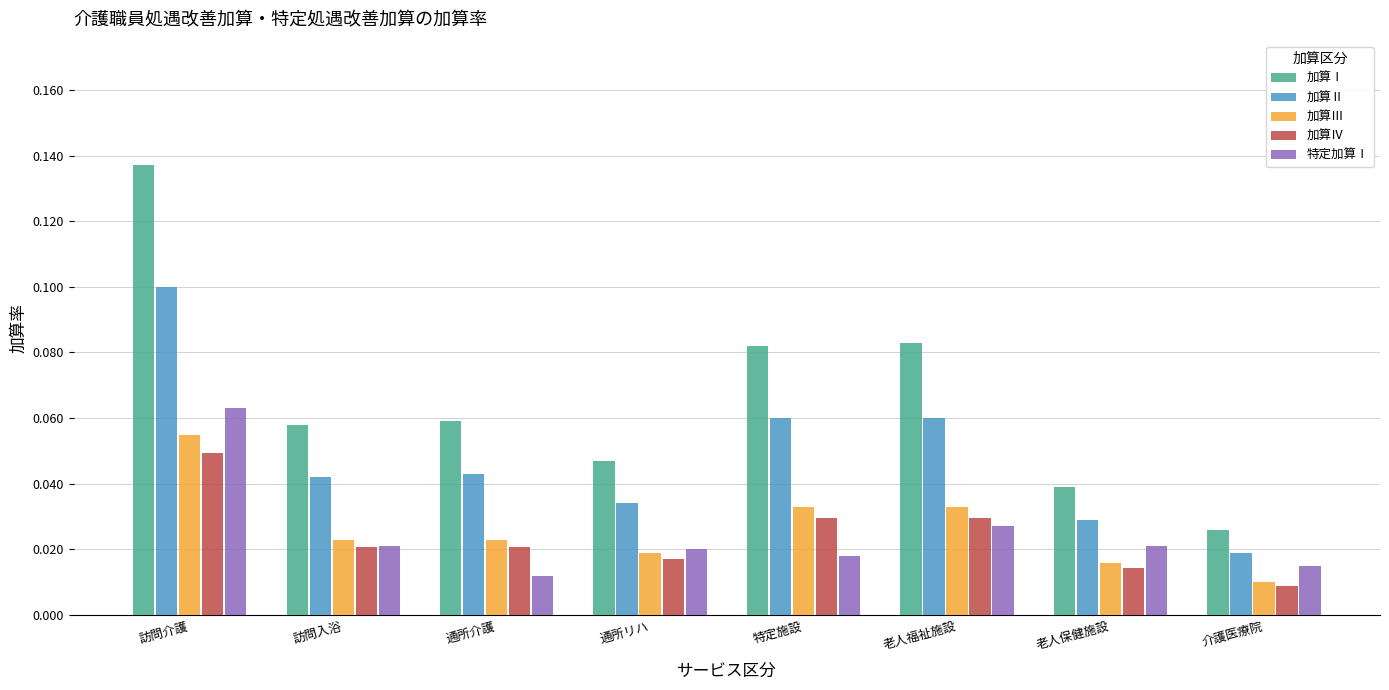

List the series in order of their peak value, highest first.

加算Ⅰ, 加算Ⅱ, 特定加算Ⅰ, 加算Ⅲ, 加算Ⅳ